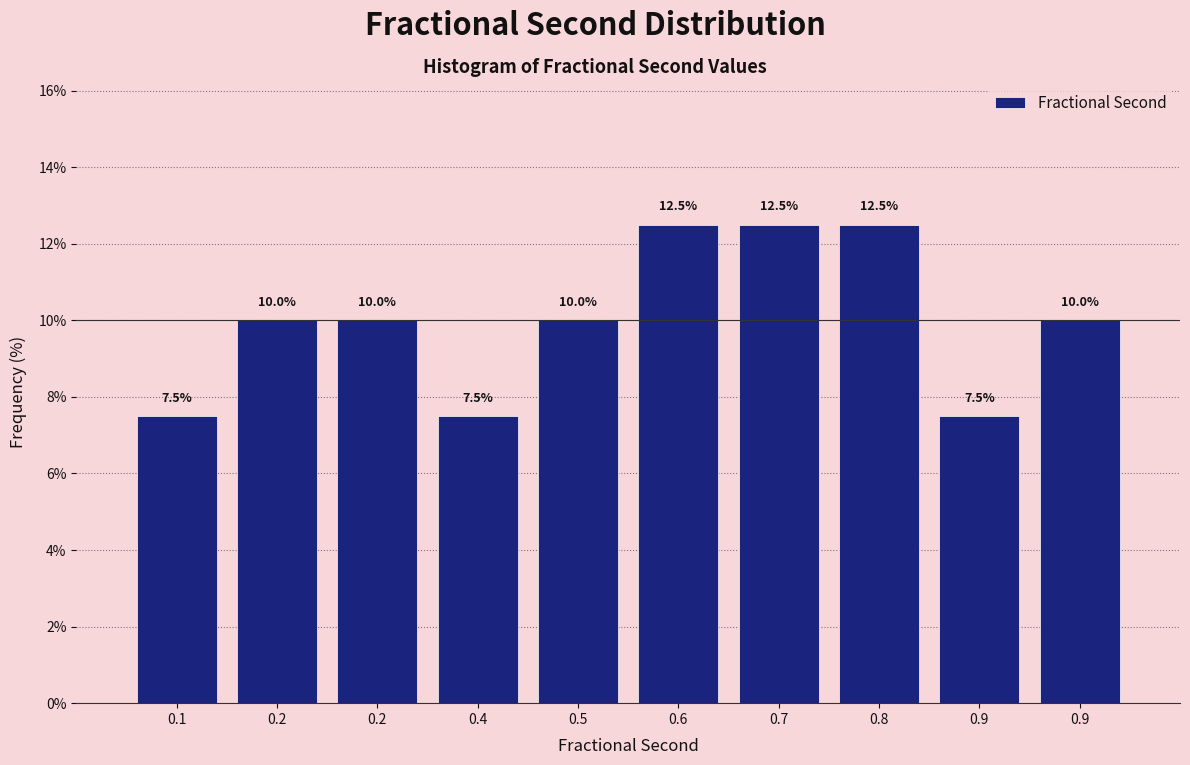

Count the number of data series in this chart.

1